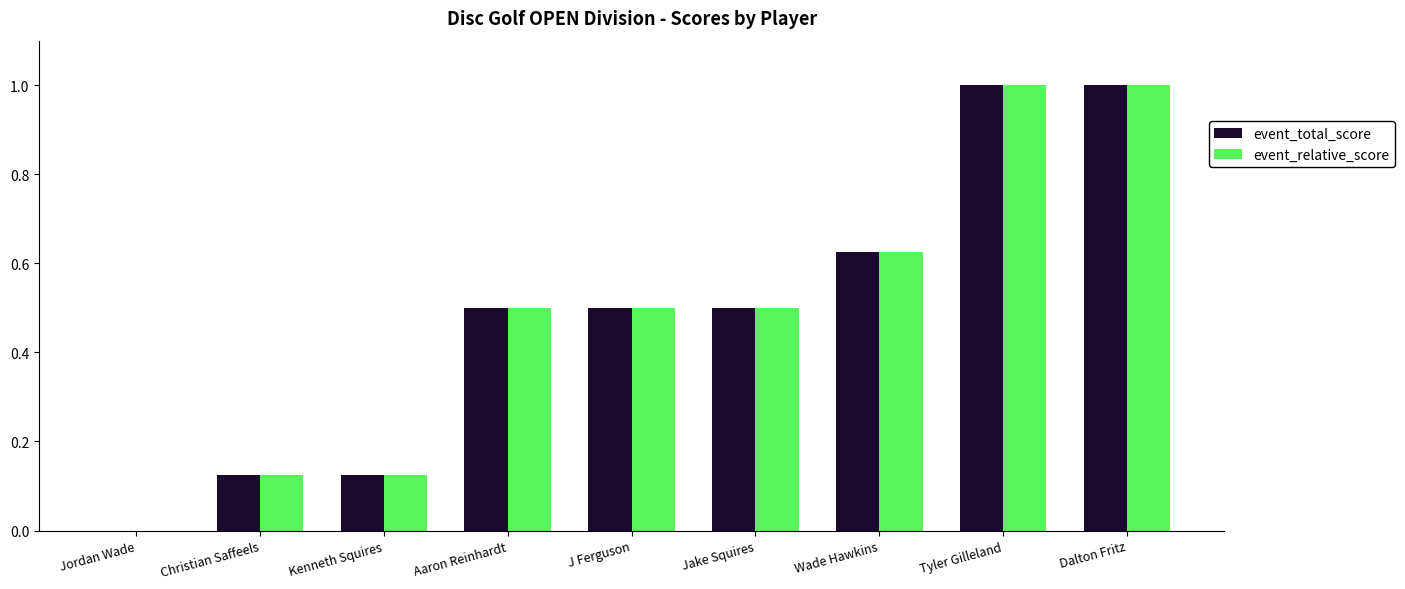

What is the approximate value of event_total_score at Dalton Fritz?

1.0